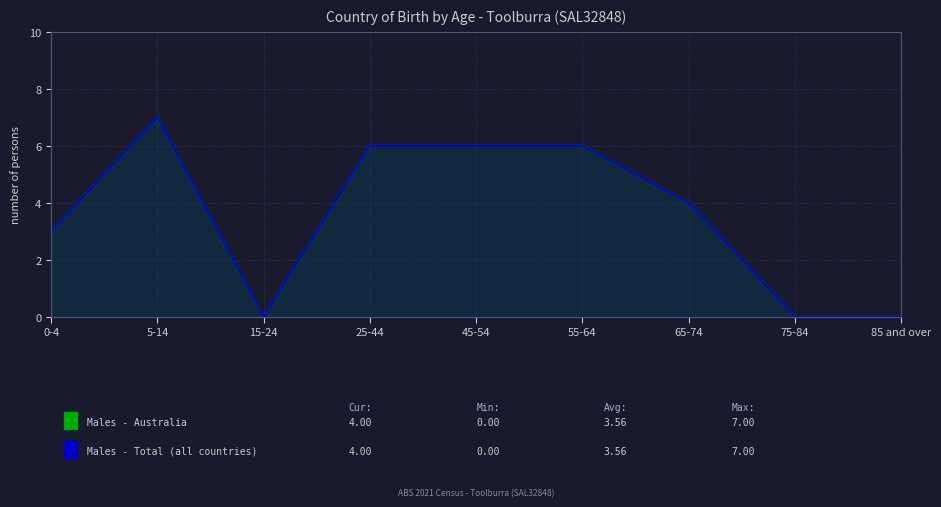

At which category is the sum across all series the highest?

5-14